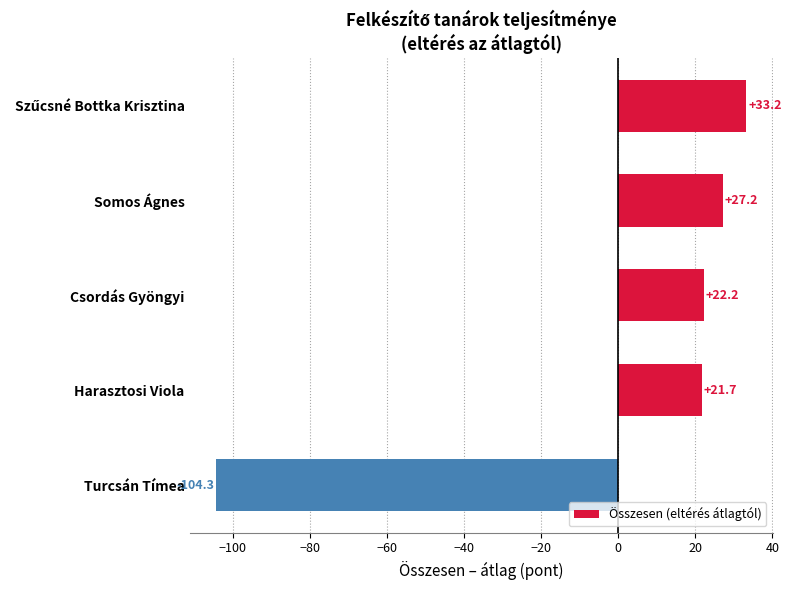

What is the ratio of the value at Harasztosi Viola to the value at Csordás Gyöngyi?

1.0